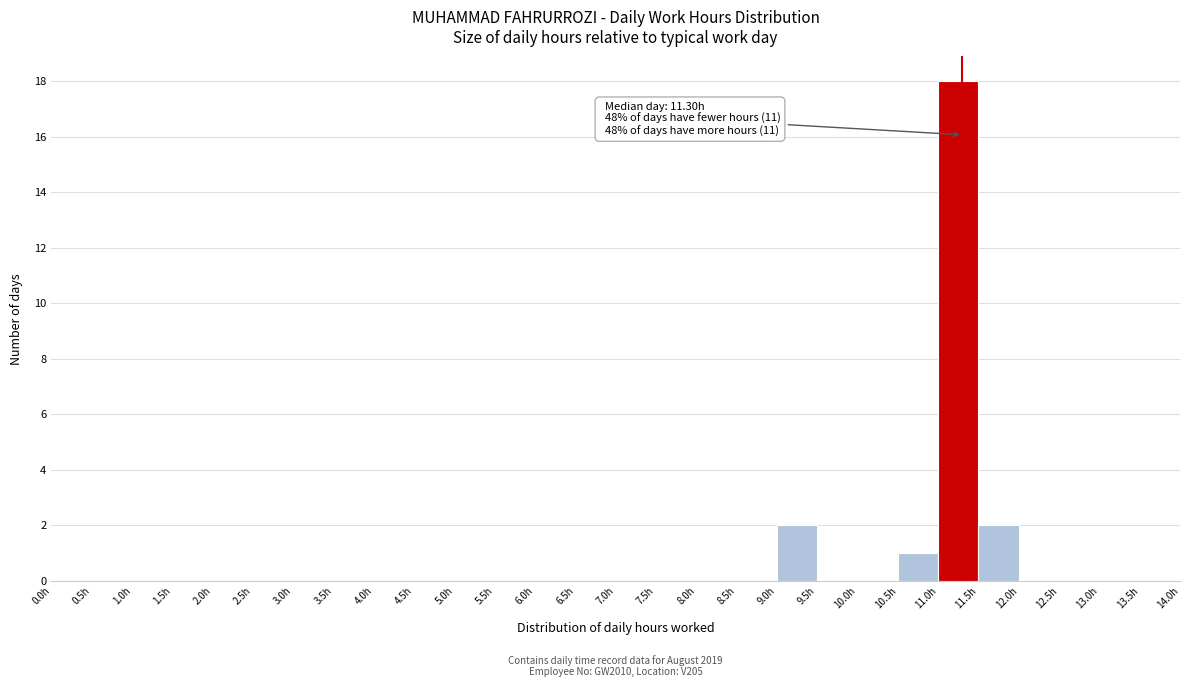

Which range on the x-axis has the tallest bar?

11.0 to 11.5